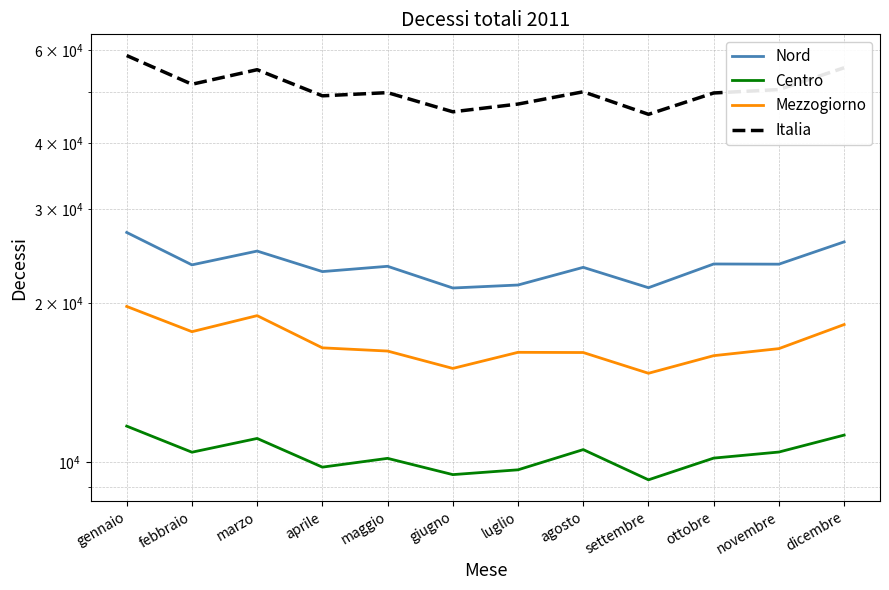

Which series has the largest total across all categories?

Italia